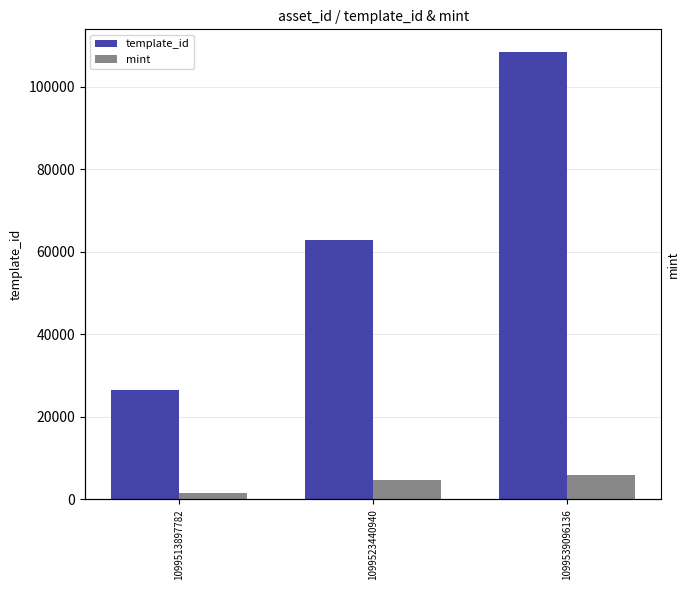

What is the greatest value displayed?

108484